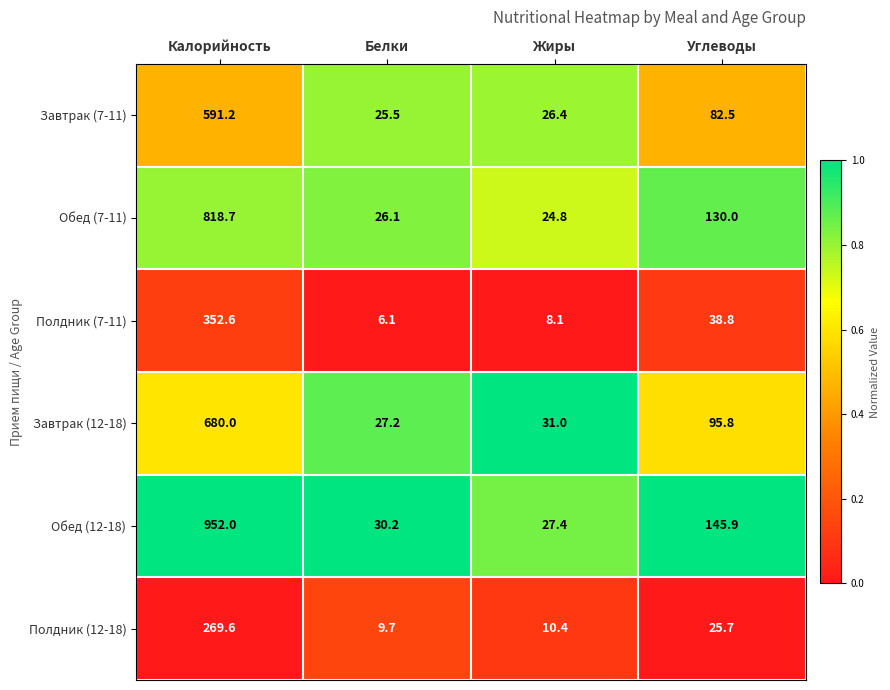

Which series has the largest total across all categories?

Обед (12-18)